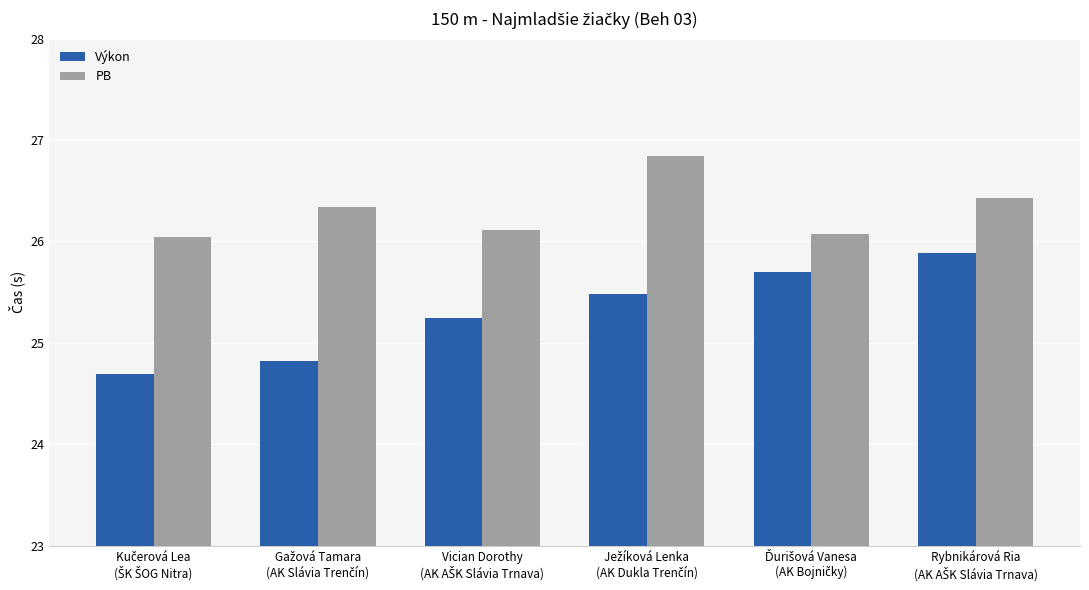

What is the minimum value for PB?

26.0